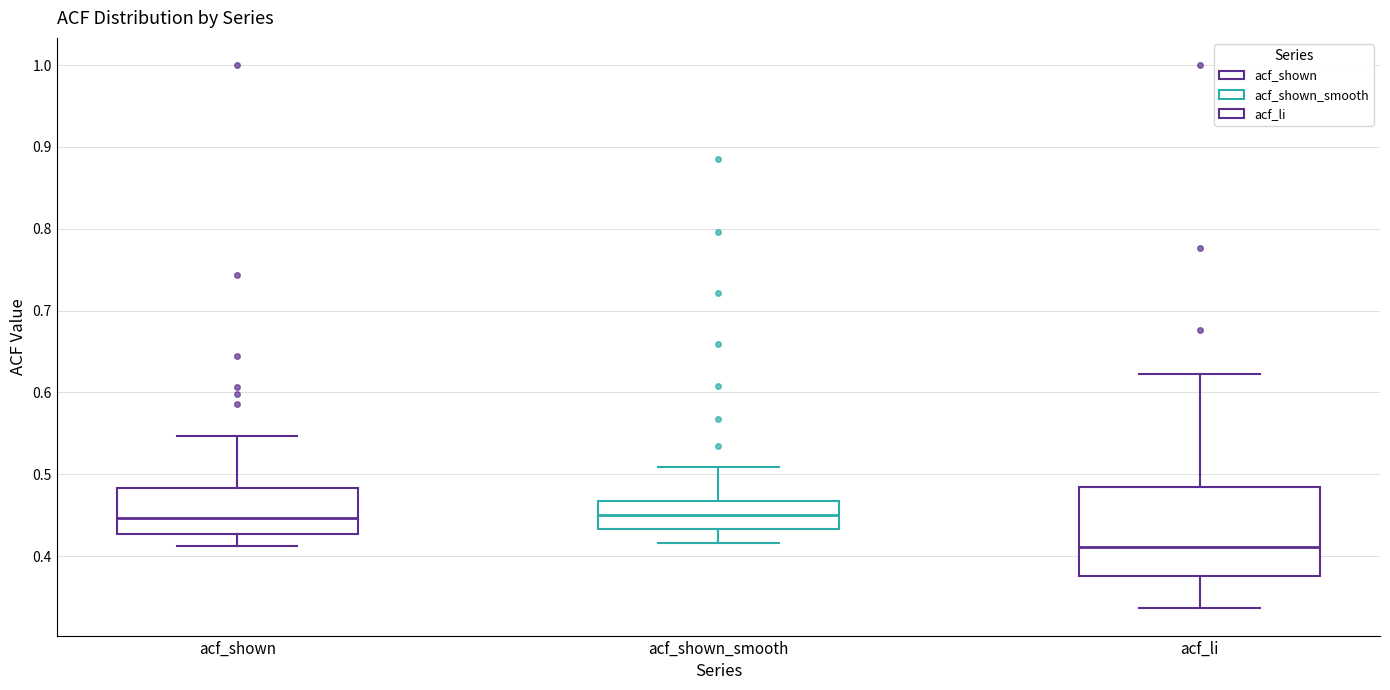

Reading left to right, read every box against the y-axis: the position of its median line, the range the box covers, and the ends of its whiskers. The values are not printed on the chart, so give them approximately, as read against the axis.

acf_shown: median 0.45, box 0.43 to 0.48, whiskers 0.41 to 0.55
acf_shown_smooth: median 0.45, box 0.43 to 0.47, whiskers 0.42 to 0.51
acf_li: median 0.41, box 0.38 to 0.48, whiskers 0.34 to 0.62